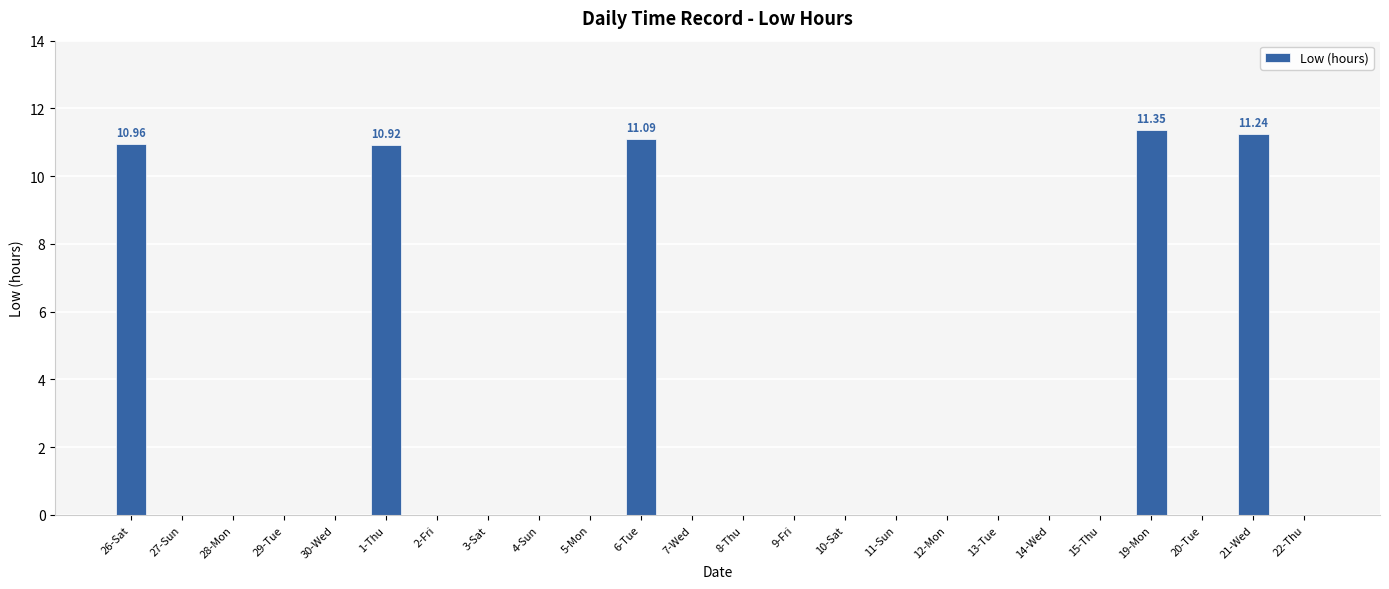

What is the sum of all values?

55.6